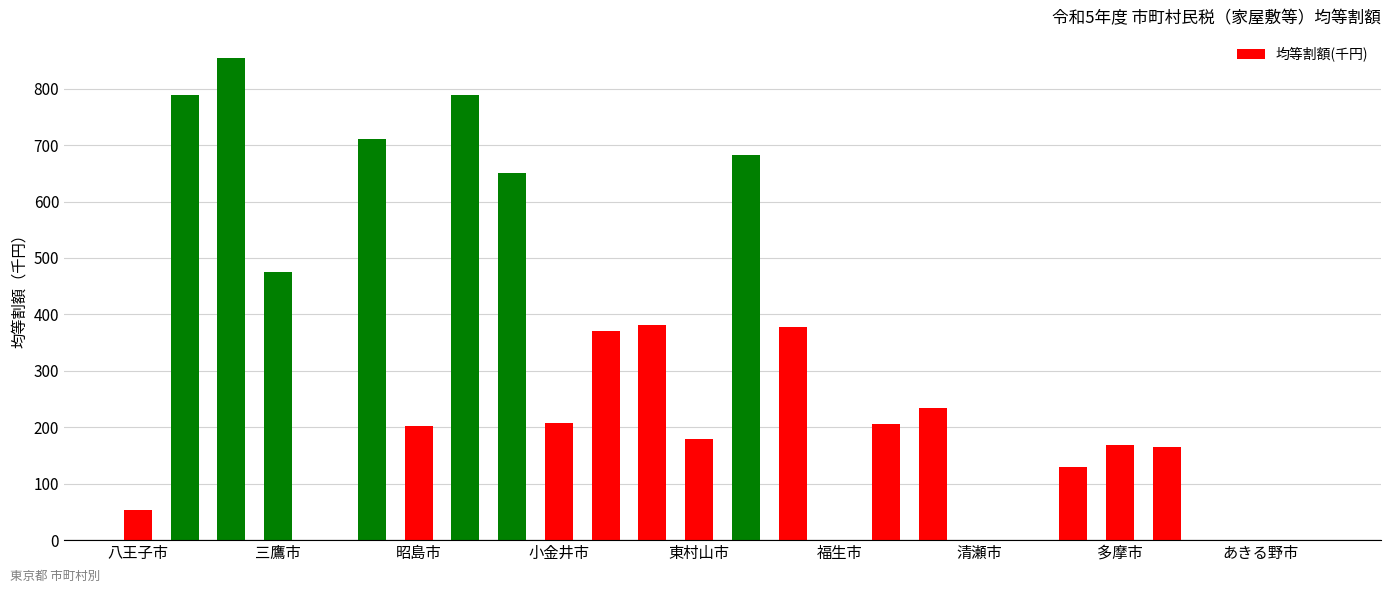

What is the greatest value displayed?

854